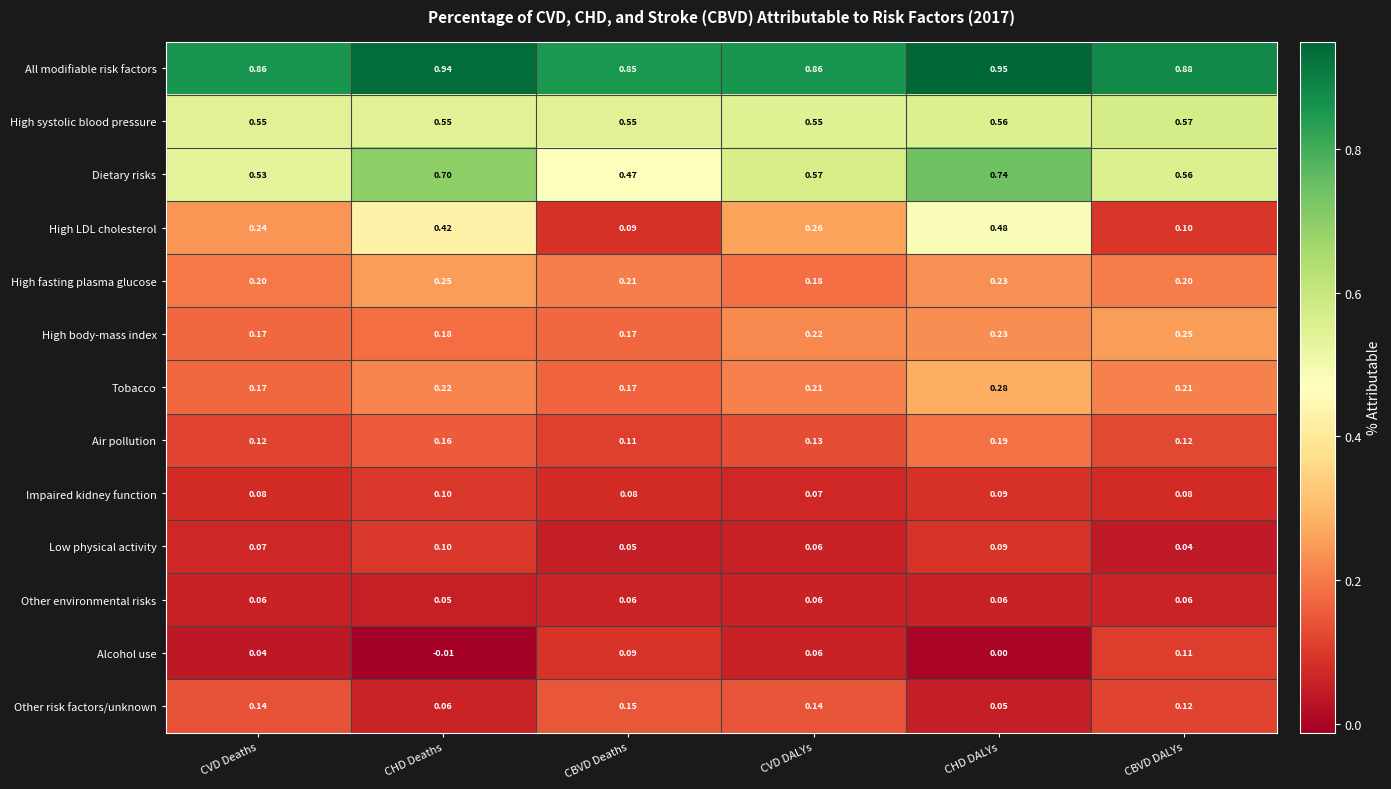

Between CVD Deaths and CHD DALYs, which series saw the biggest shift?

High LDL cholesterol